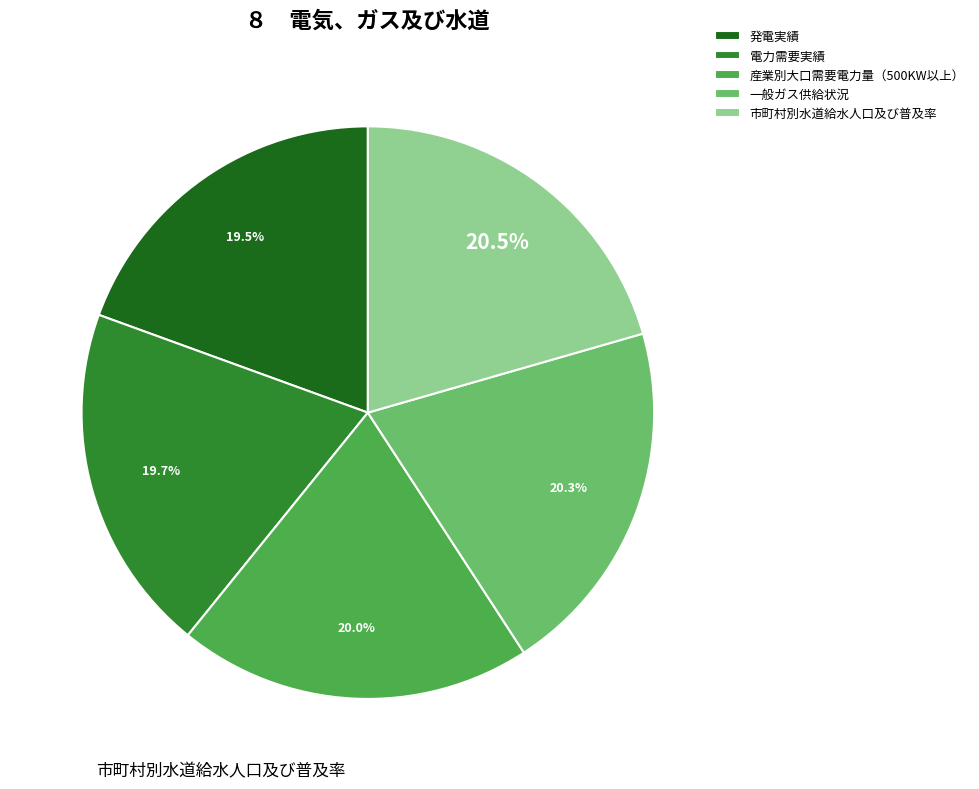

Do 電力需要実績 and 市町村別水道給水人口及び普及率 together represent more than half of the pie?

No